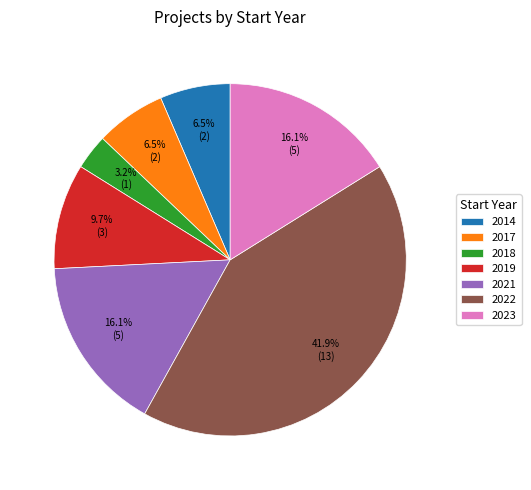

Does any single category account for the majority?

No